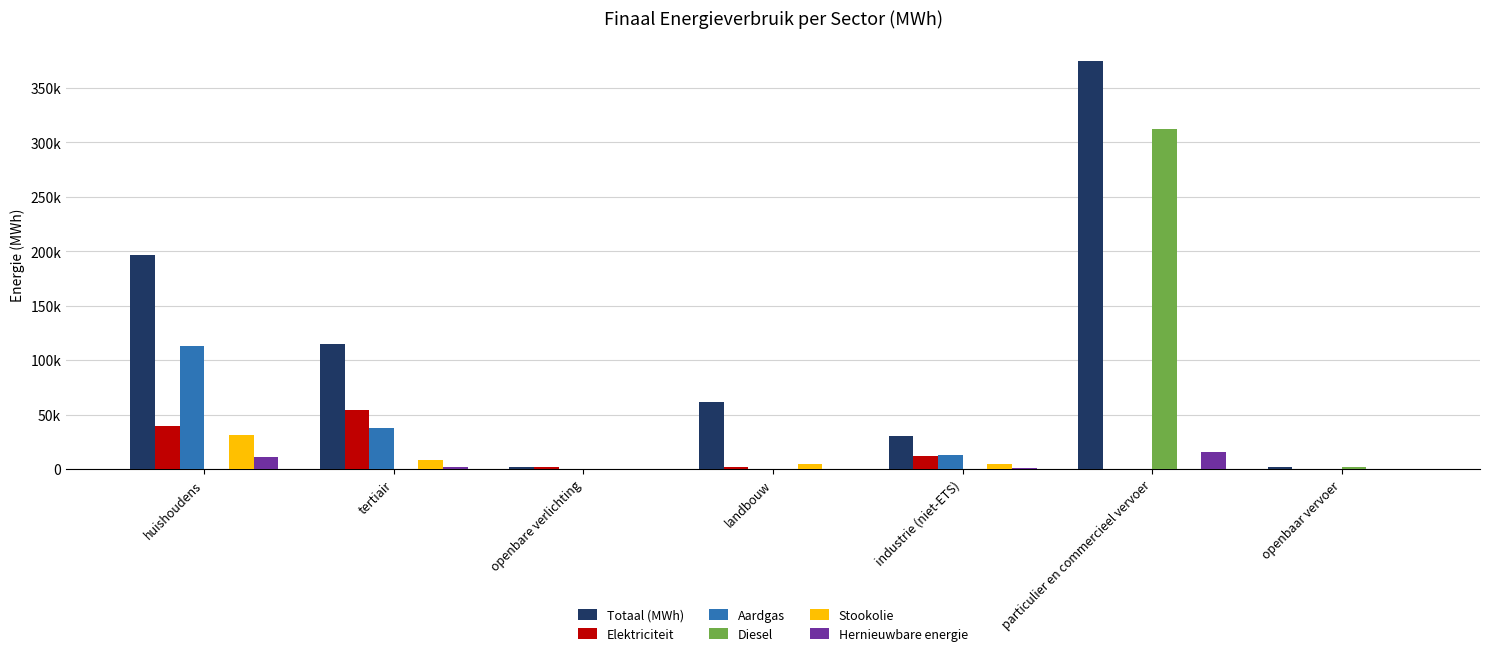

What is the difference between the second highest and second lowest values in the Totaal (MWh) series?

194586.1